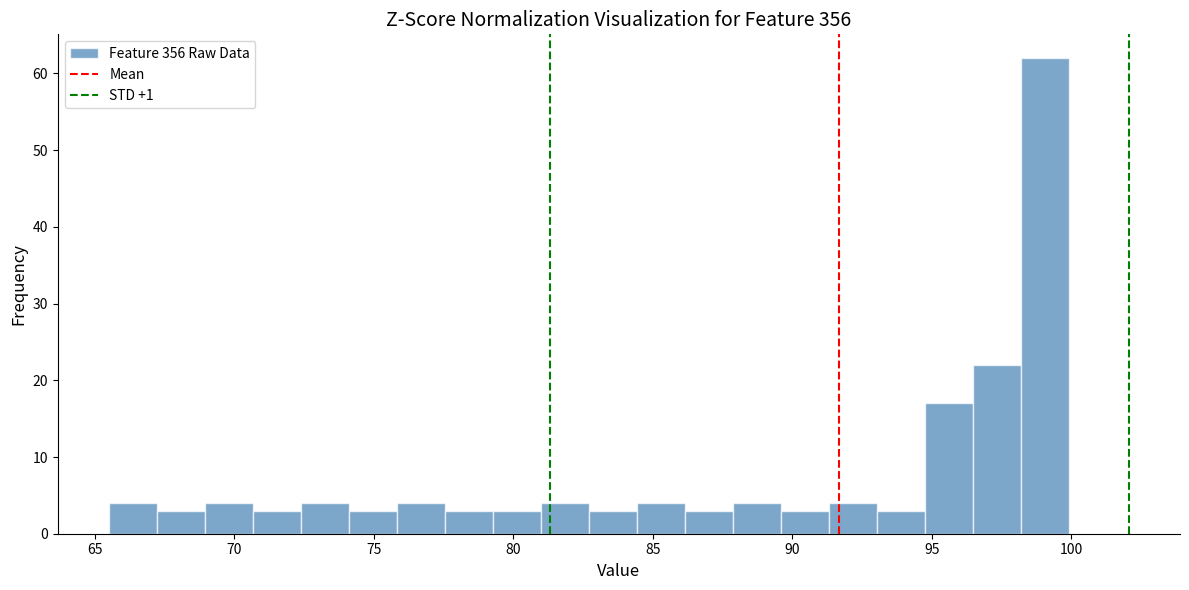

Around what value on the x-axis is the tallest bar? Give the approximate position of its centre, as read against the axis.

99.0